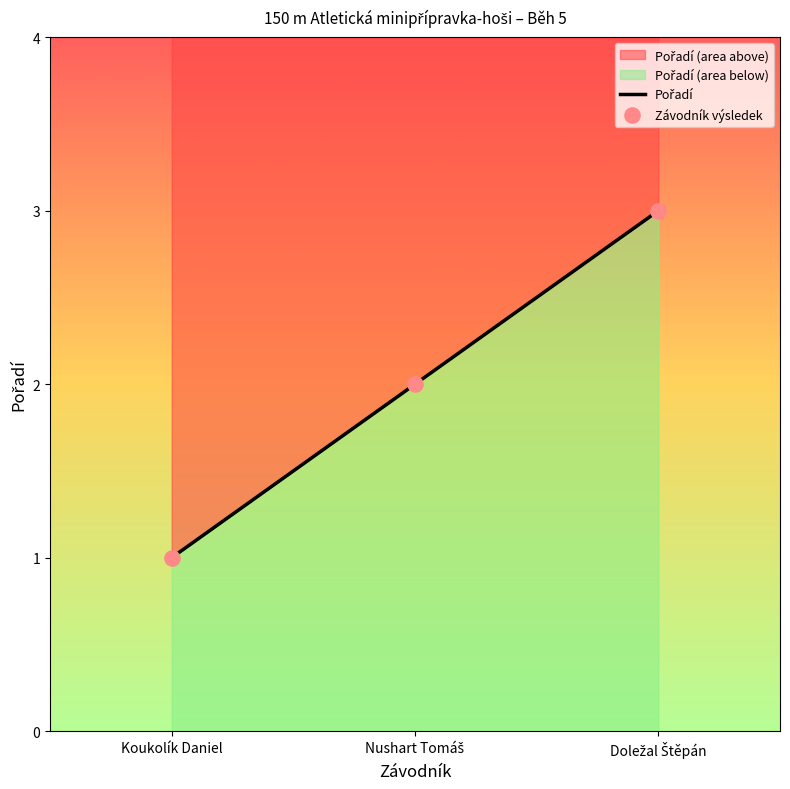

What is the ratio of the value at Doležal Štěpán to the value at Koukolík Daniel?

3.0